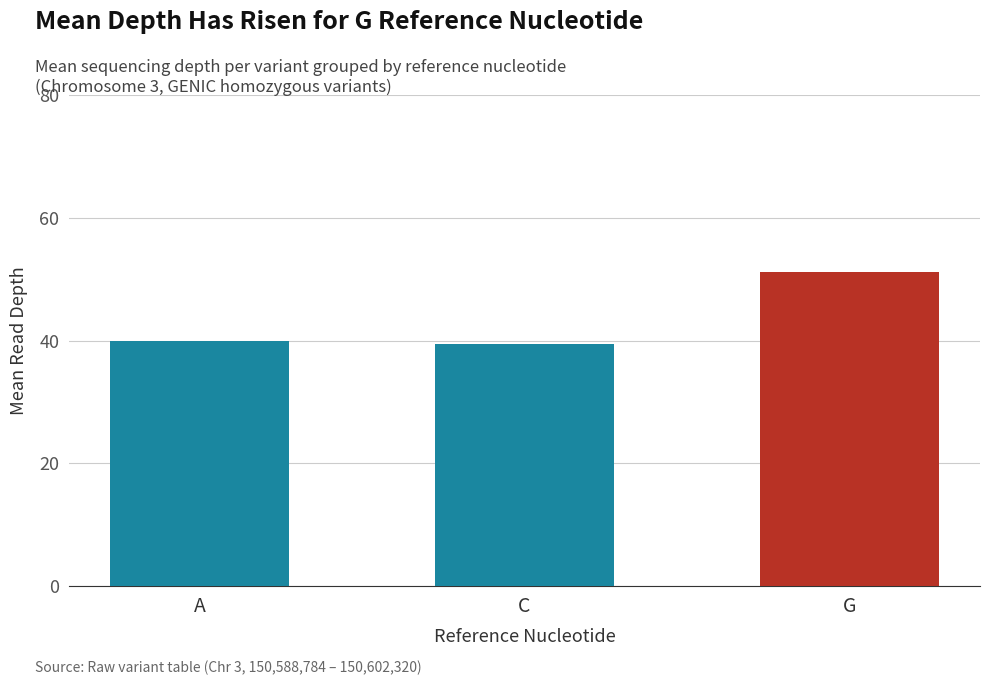

Reading left to right, extract all data points from this chart.

40.0	39.5	51.2